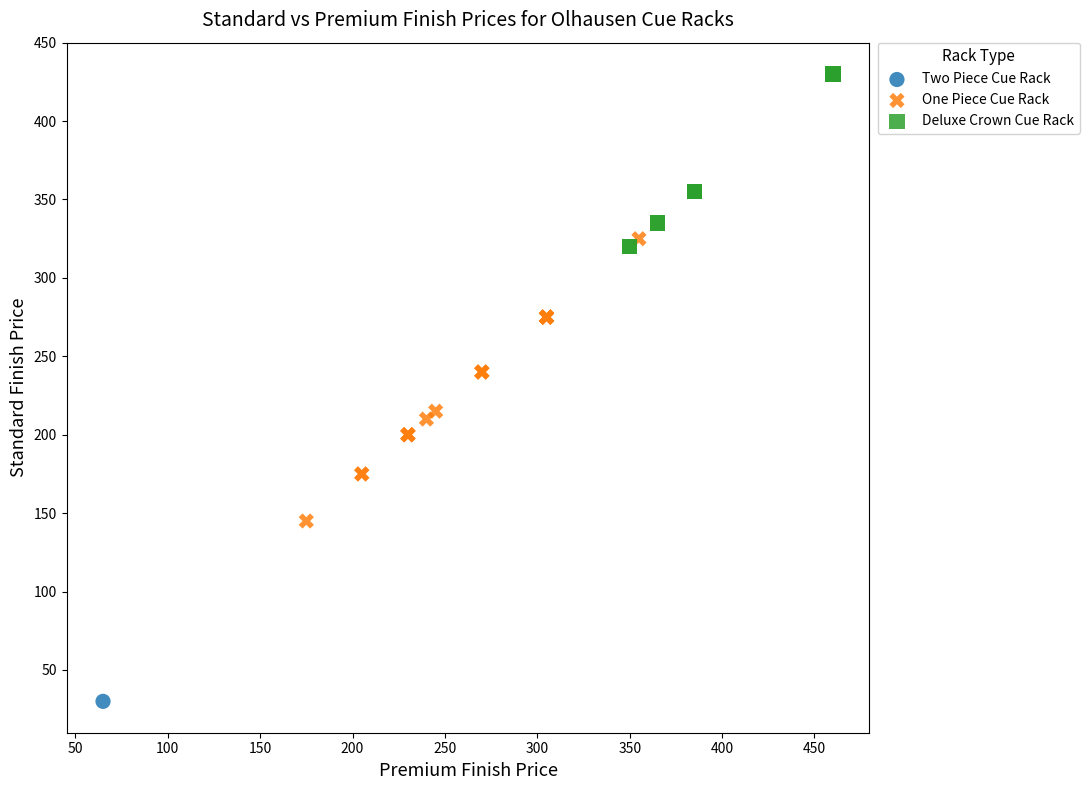

What are all the series names shown in the legend?

Two Piece Cue Rack, One Piece Cue Rack, Deluxe Crown Cue Rack